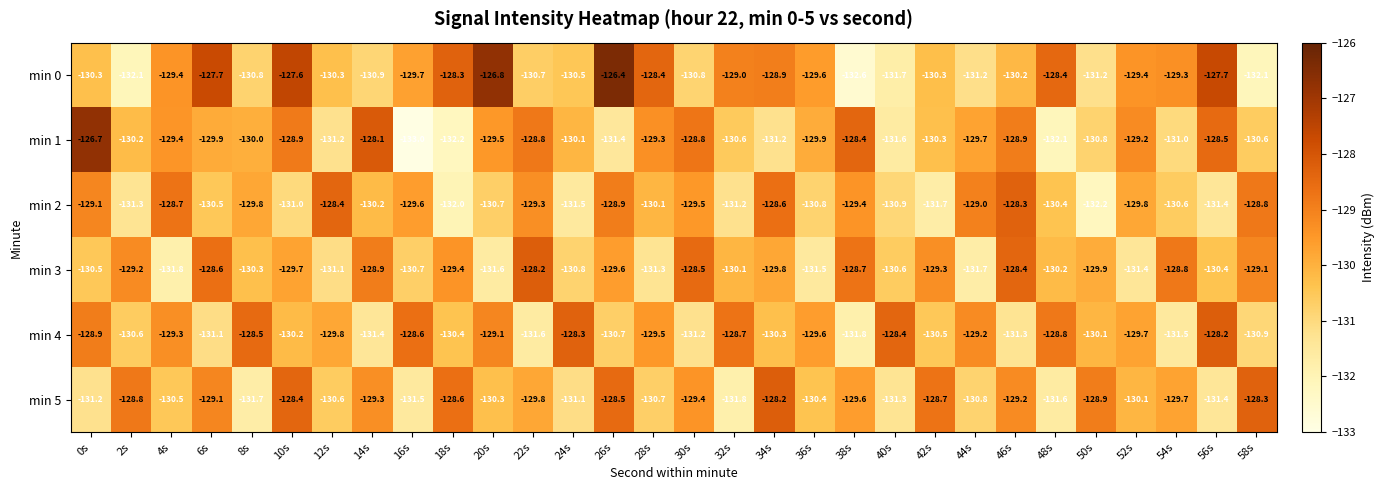

The min 4 series shows -129.1 at 20s. True or false?

True